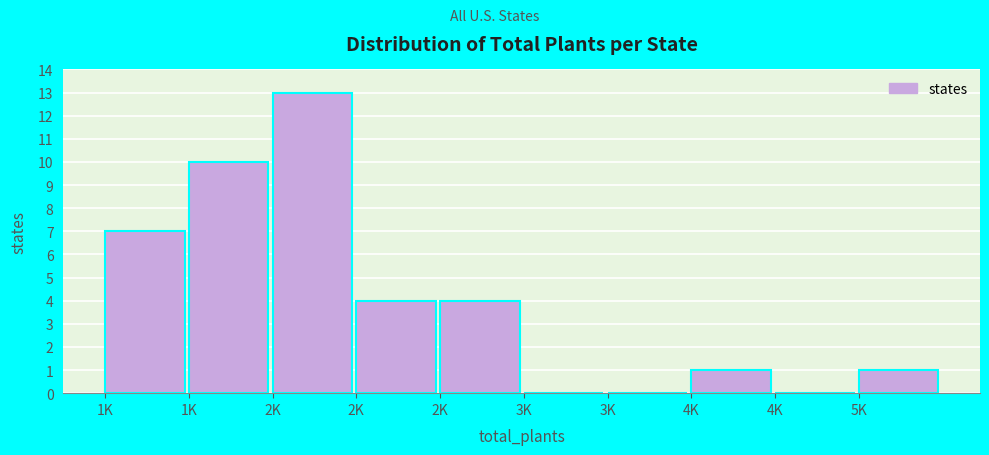

Count the number of data series in this chart.

1